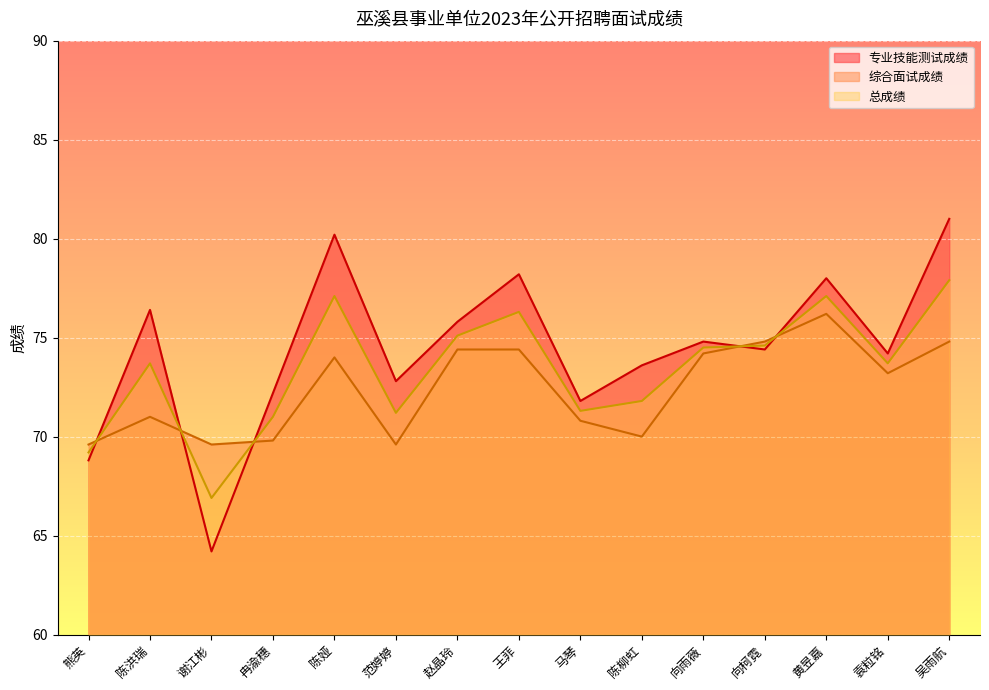

How many times do 综合面试成绩 and 总成绩 cross each other?

5